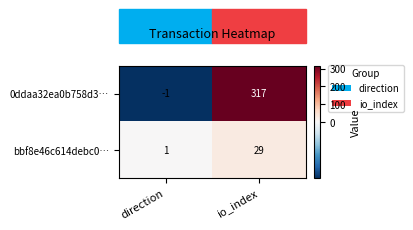

The value of 0ddaa32ea0b758d3… at io_index is 126. True or false?

False